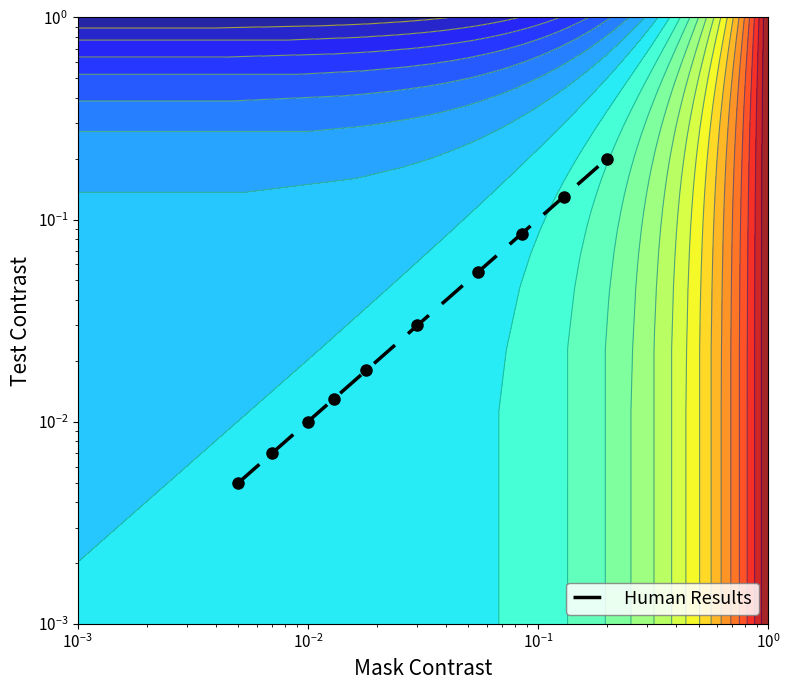

Reading left to right, list all the values displayed in this chart.

0.0	0.0	0.0	0.0	0.0	0.0	0.1	0.1	0.1	0.2